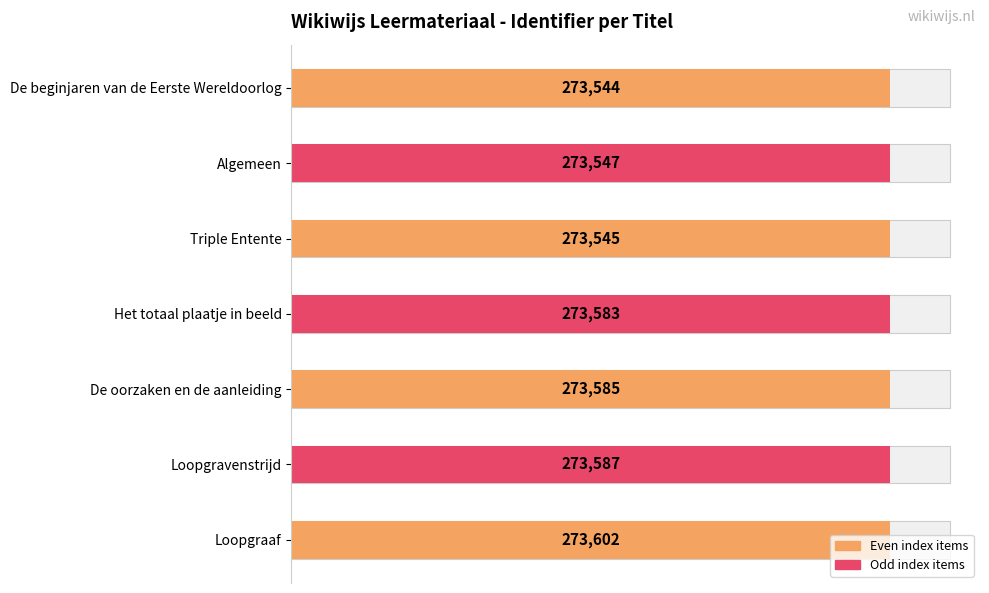

The value at Loopgravenstrijd is 273587. True or false?

True